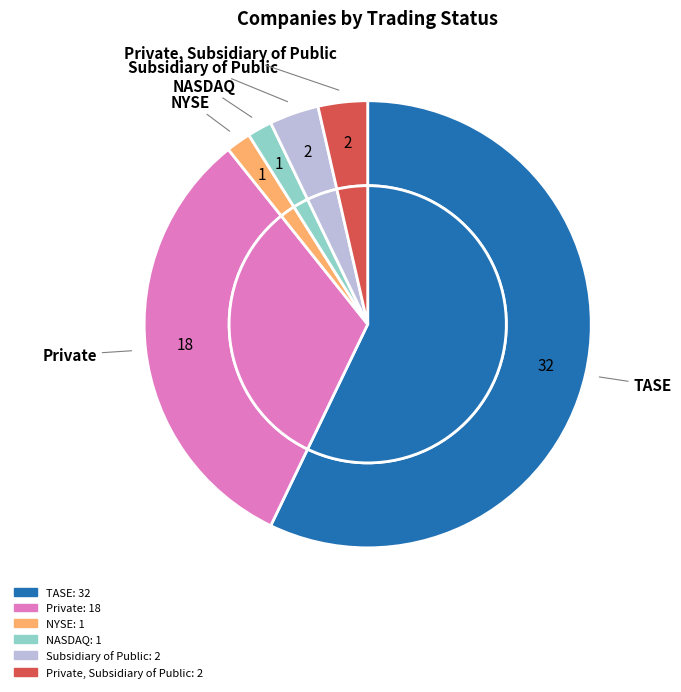

How many segments does this pie chart have?

6